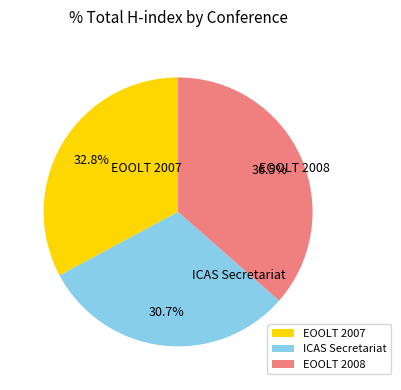

To the nearest percent, what is the average slice percentage?

33%